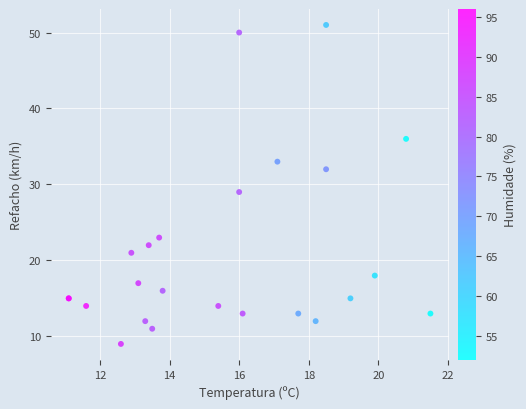

What Y value in the scatter plot is closest to 30?

29